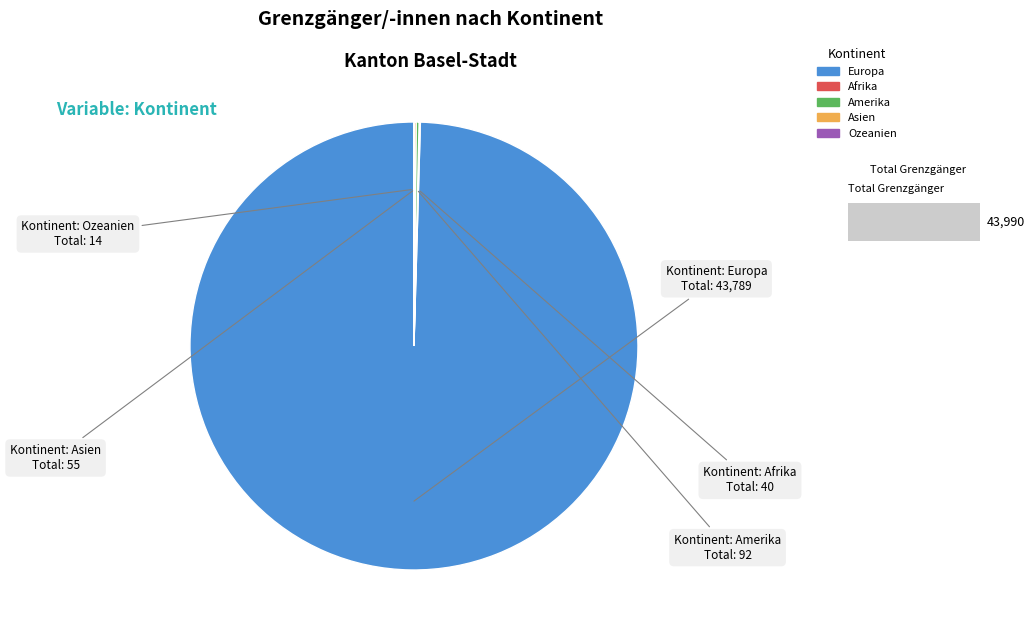

Is there any slice that represents more than half of the pie?

Yes